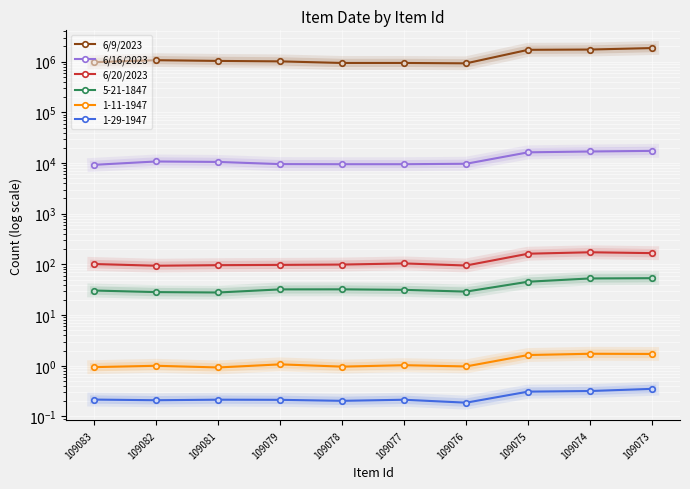

Between 109082 and 109078, which is larger?

109082